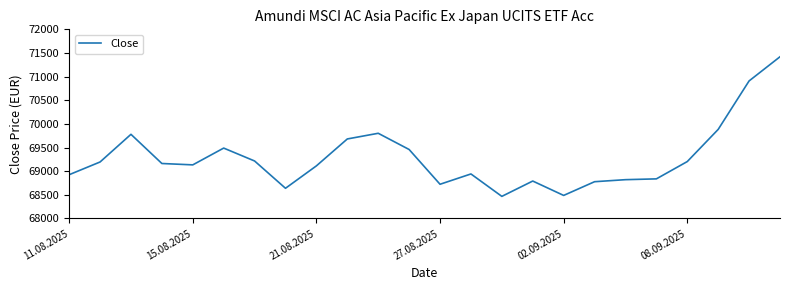

What is the greatest value displayed?

71420